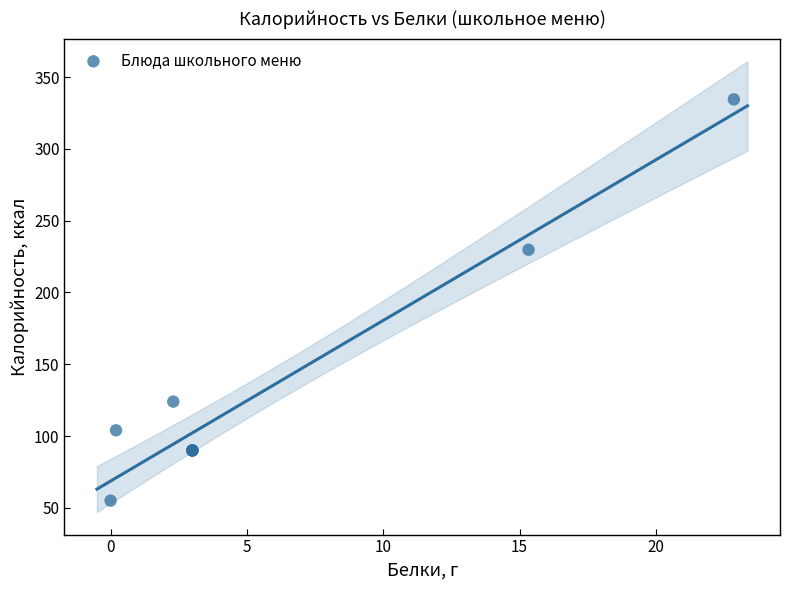

What Y value in the scatter plot is closest to 194?

229.8